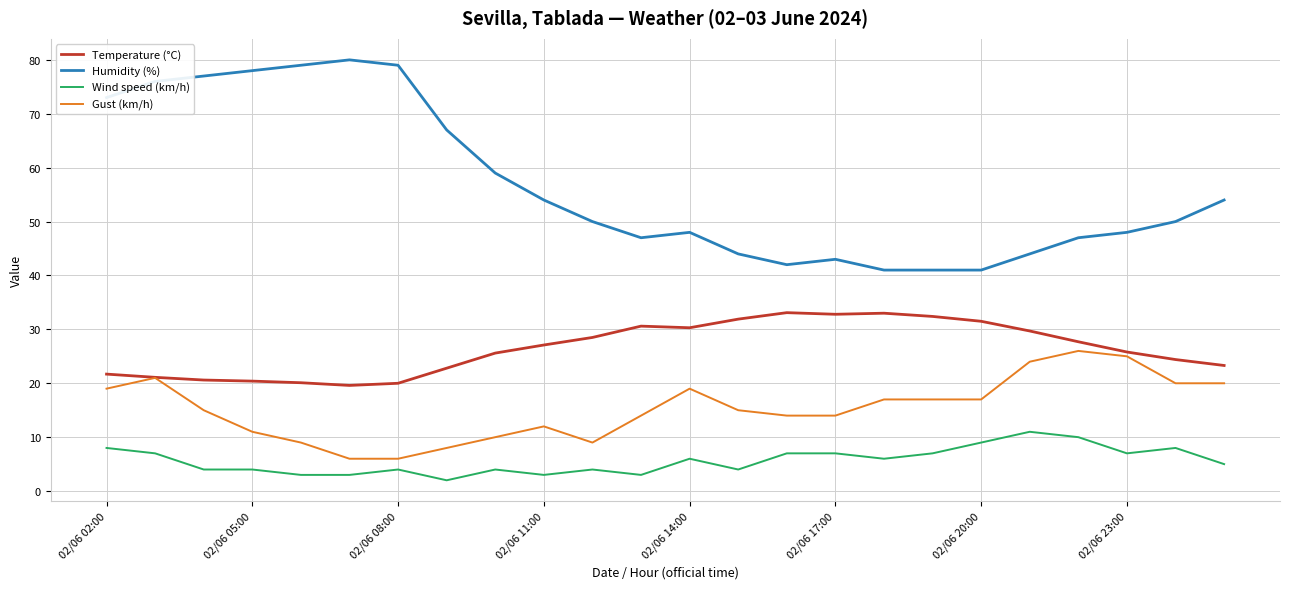

True or false: Gust (km/h) and Wind speed (km/h) intersect in this chart.

False